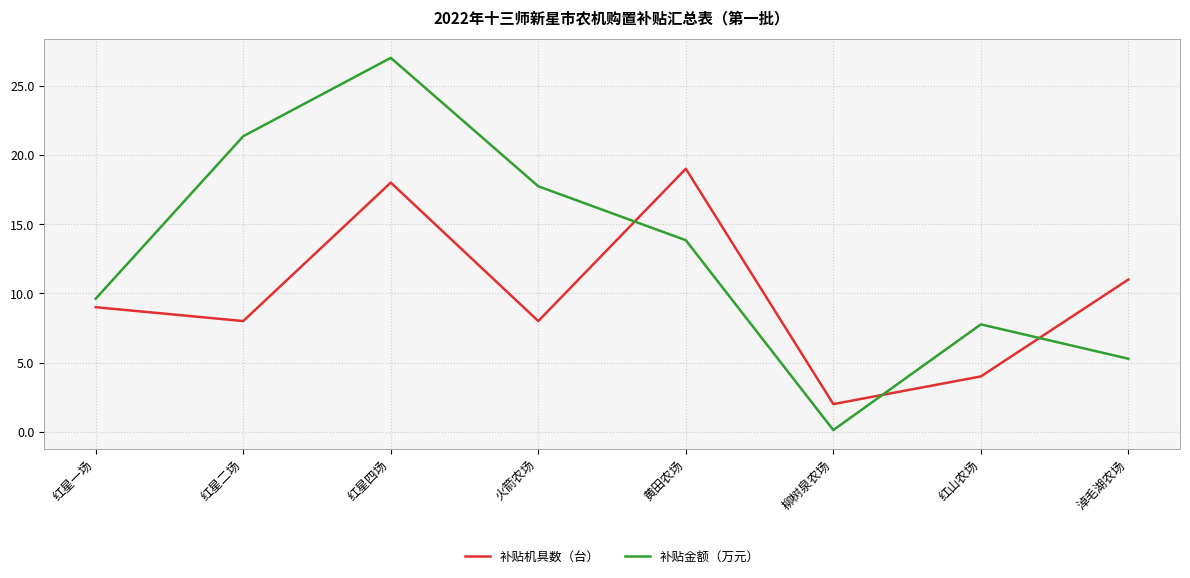

Which series has the widest spread of values?

补贴金额（万元）